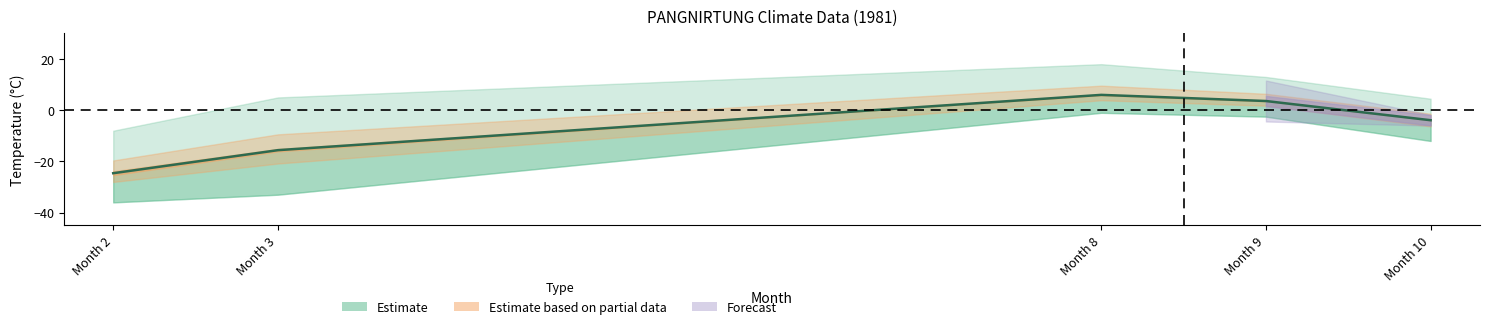

How many points are higher than both their immediate neighbors (excluding endpoints)?

1